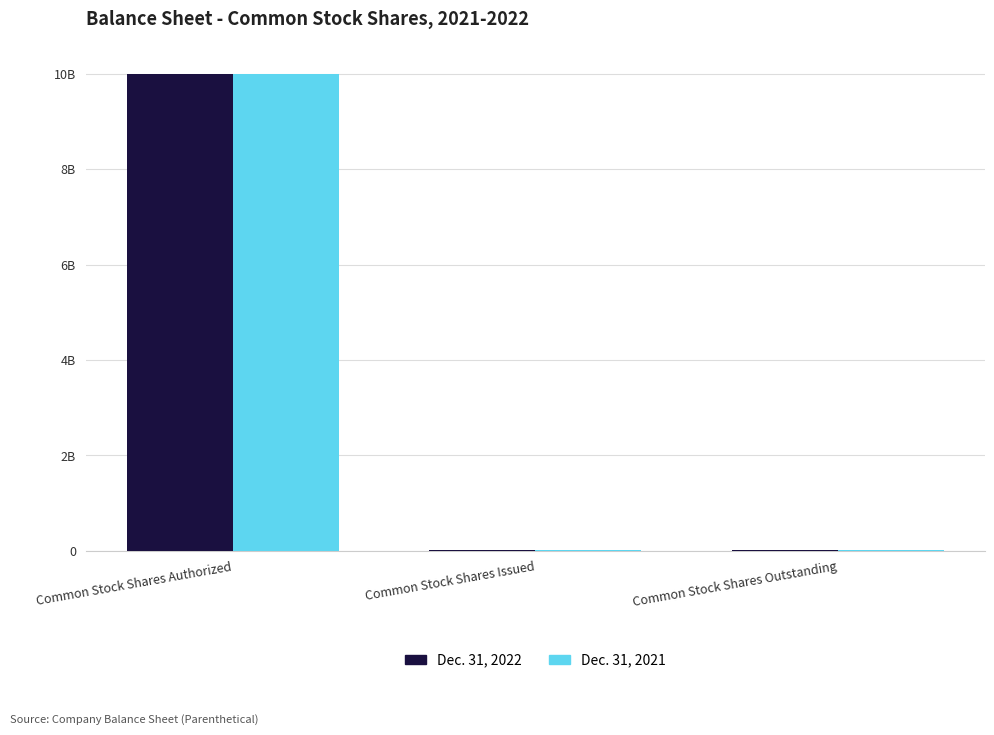

Are the bars grouped side by side (vs. stacked)?

Yes